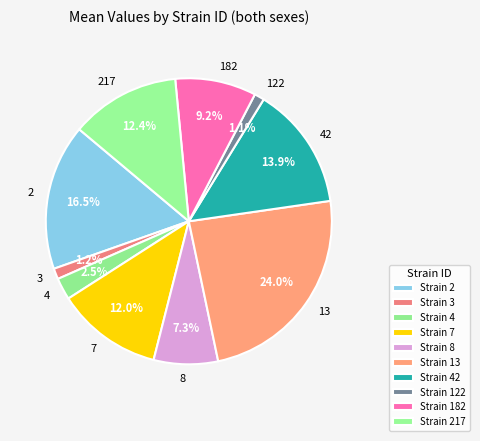

Is the sum of 4 and 8 greater than half?

No